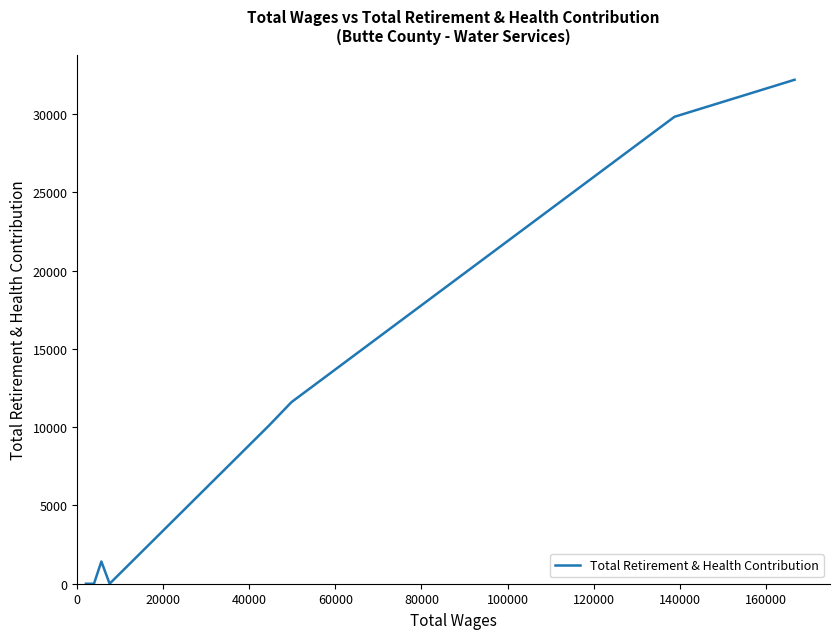

True or false: there are more than 2 points higher than both neighbors.

False